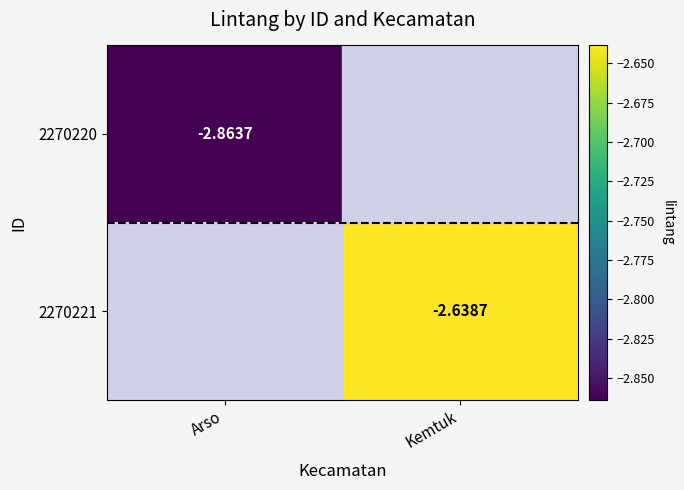

Rank the series by their average value, from lowest to highest.

2270220, 2270221